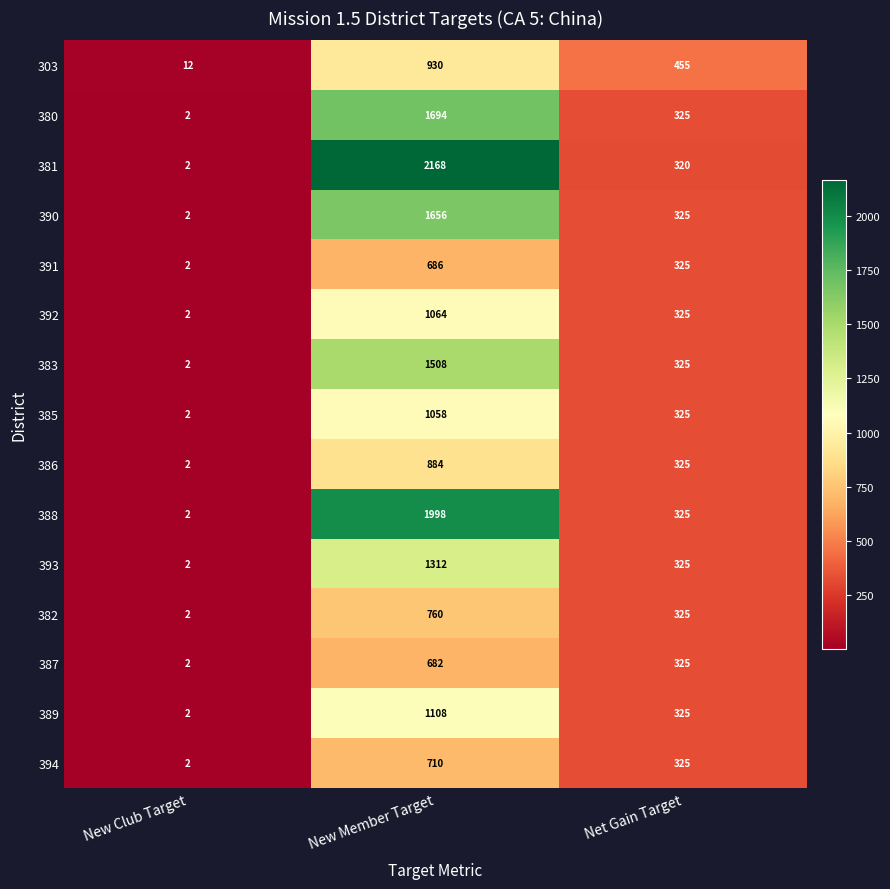

Is it true that 387 equals 1165 at New Member Target?

False